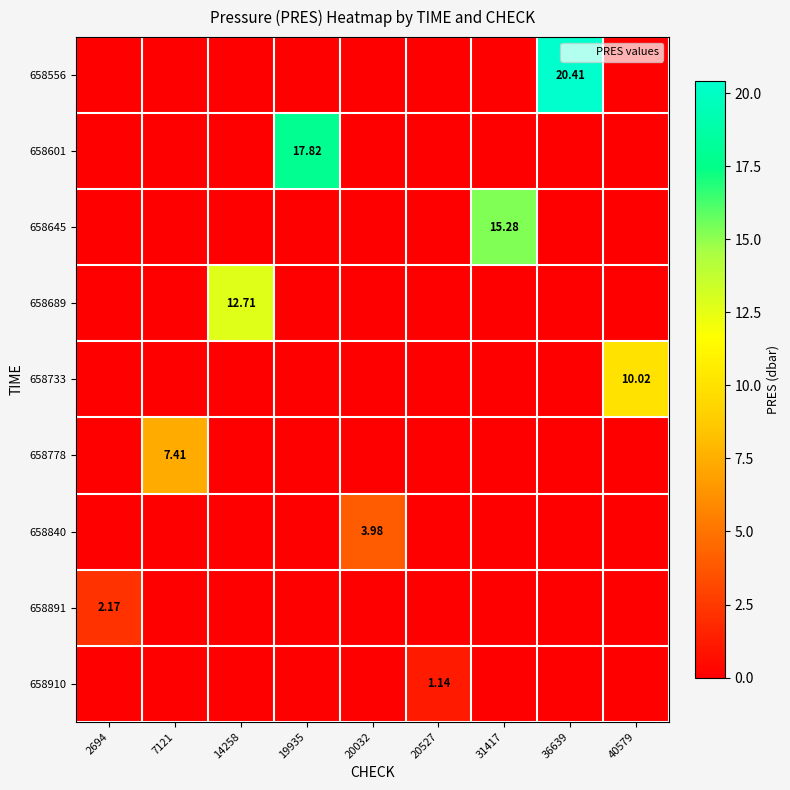

Which label corresponds to the largest value in the chart?

36639